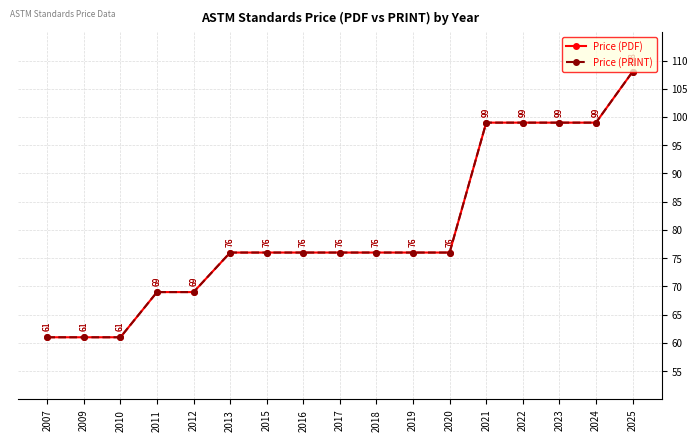

Reading right to left, extract all data points from this chart.

Price (PDF): 2025=108	2024=99	2023=99	2022=99	2021=99	2020=76	2019=76	2018=76	2017=76	2016=76	2015=76	2013=76	2012=69	2011=69	2010=61	2009=61	2007=61
Price (PRINT): 2025=108	2024=99	2023=99	2022=99	2021=99	2020=76	2019=76	2018=76	2017=76	2016=76	2015=76	2013=76	2012=69	2011=69	2010=61	2009=61	2007=61